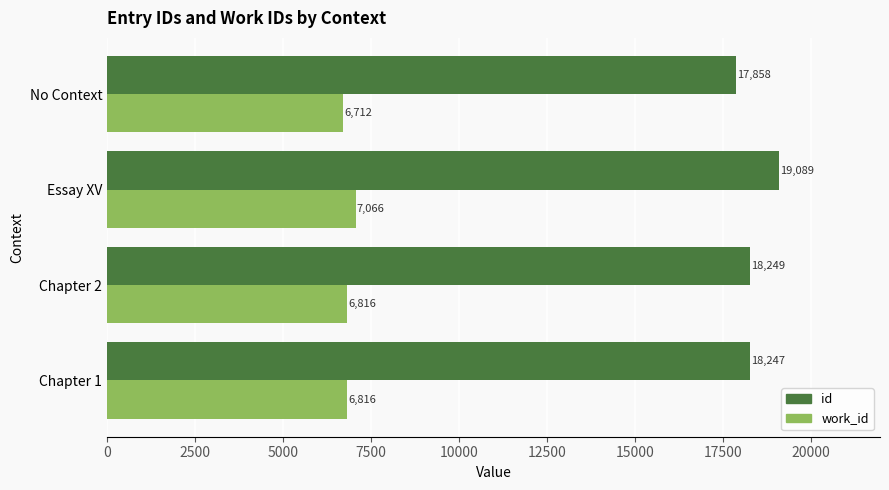

Where is id nearest to the value 18473?

Chapter 2